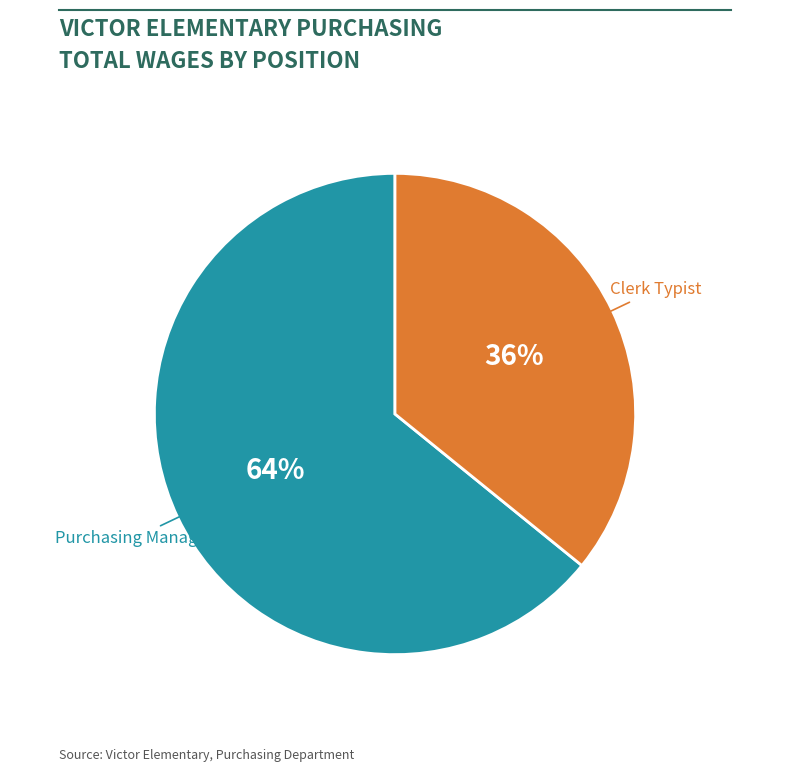

What is the largest slice in the pie chart?

Purchasing Manager